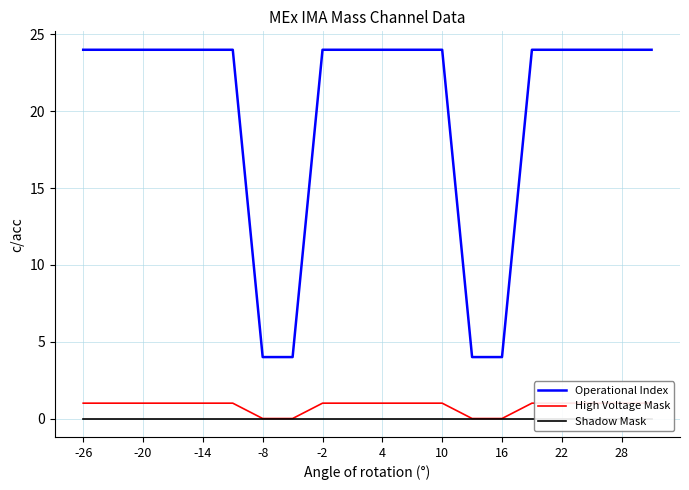

True or false: Operational Index has a value of 4 at 16.

True